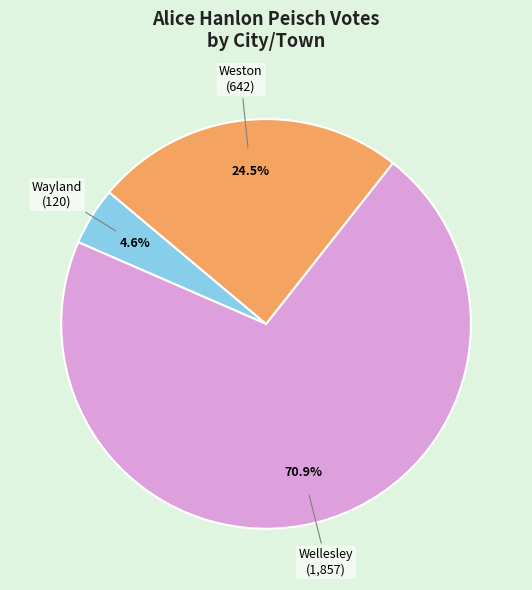

What is the largest slice in the pie chart?

Wellesley